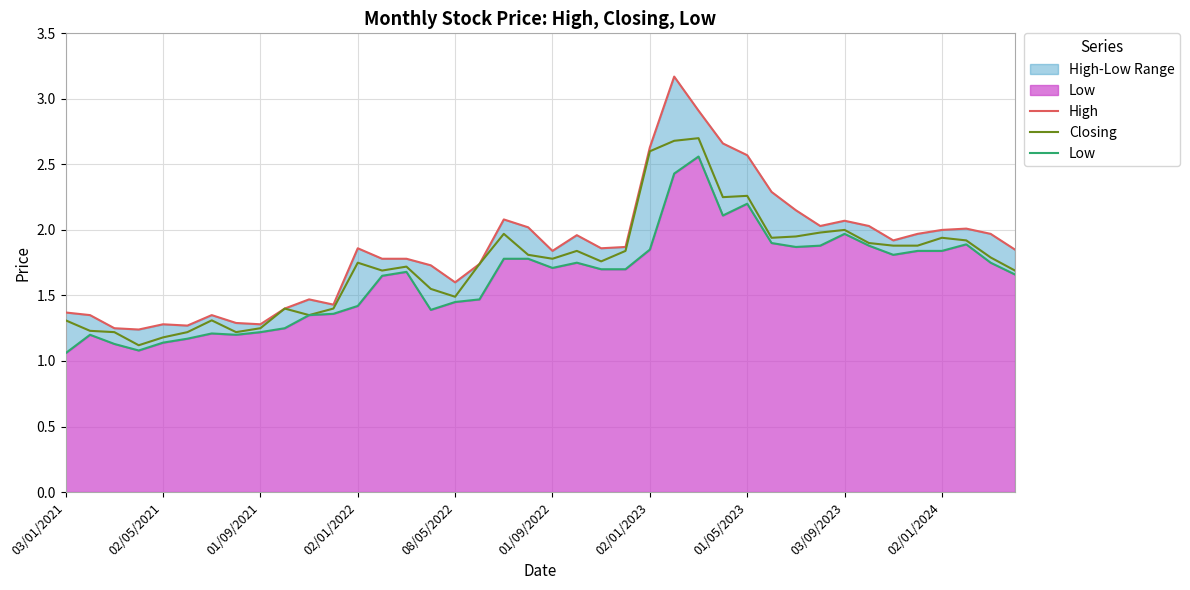

What is the sum of all Closing values?

69.5